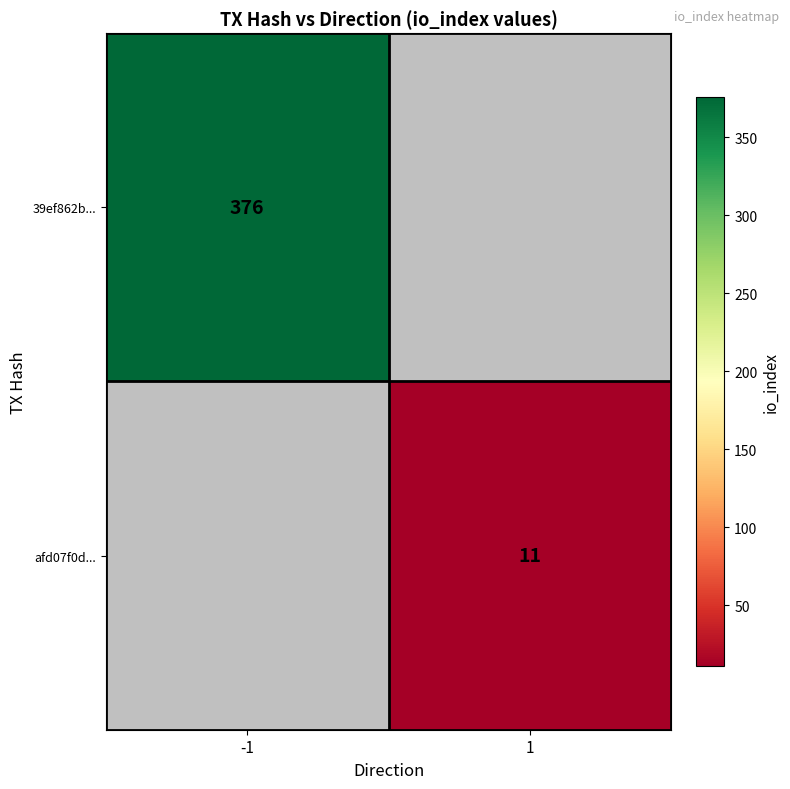

The value of 39ef862b... at -1 is 376. True or false?

True